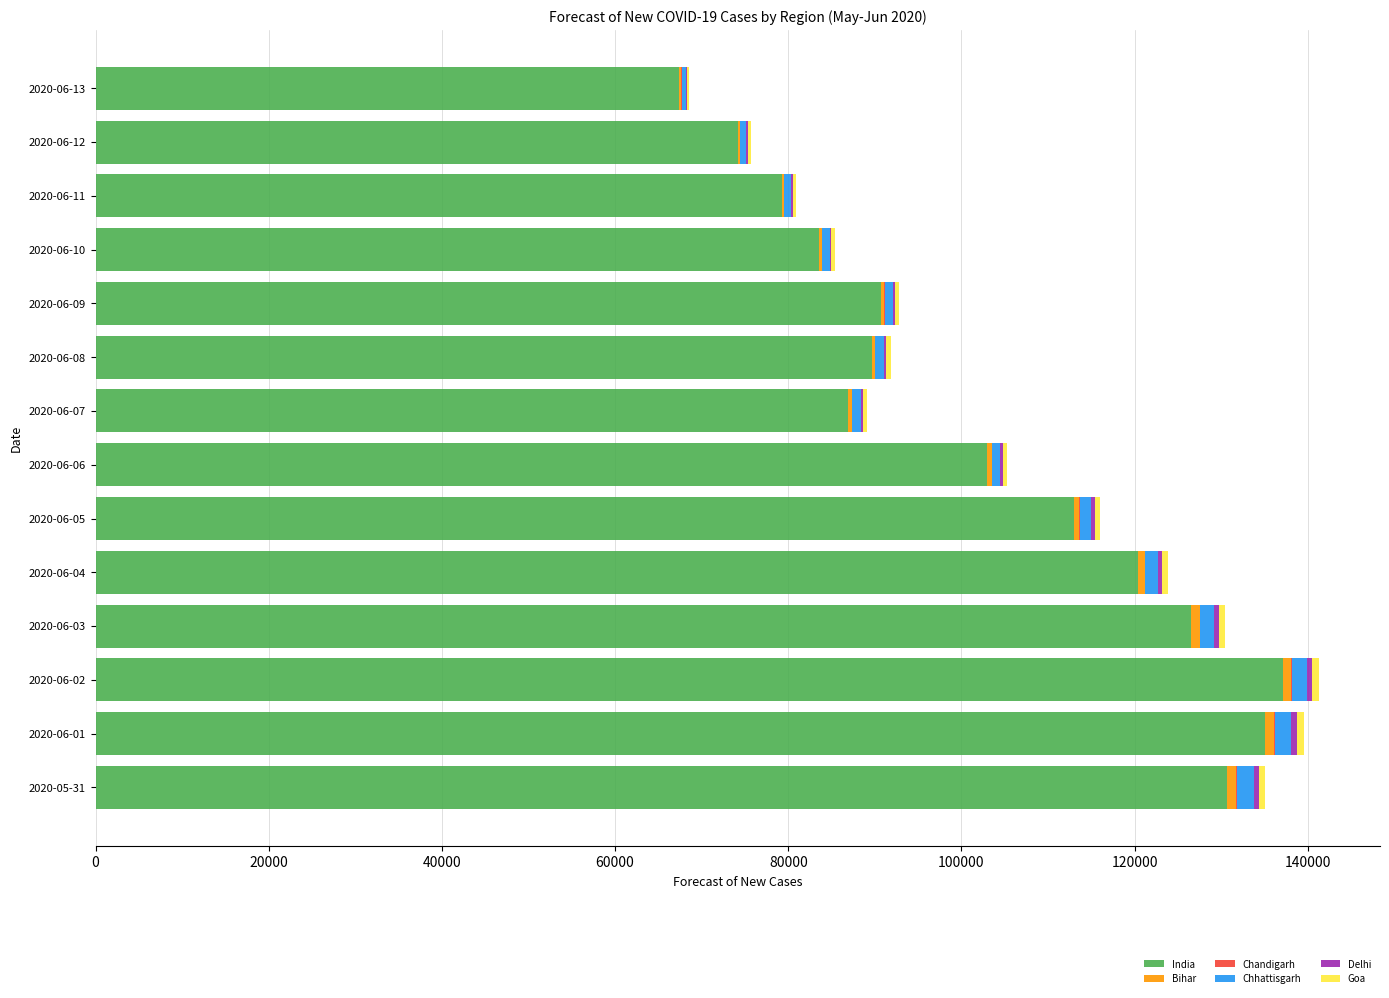

What is the highest value of the India series?

137092